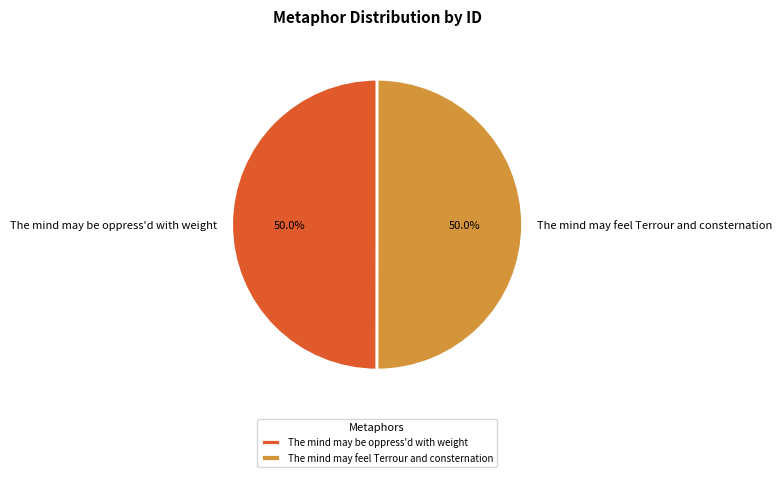

To the nearest percent, what percentage of the pie is The mind may feel Terrour and consternation?

50%